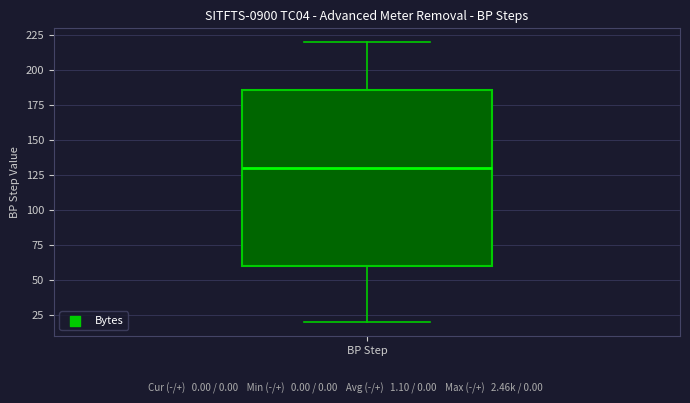

Where is the upper edge of the box for BP Step on the y-axis? The values are not printed on the chart, so give them approximately, as read against the axis.

185